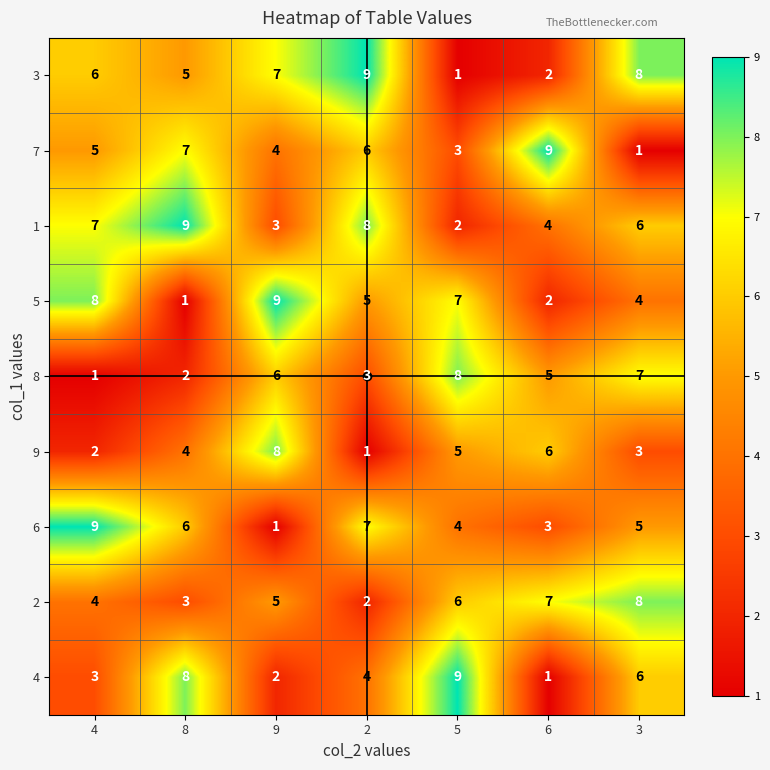

What is the minimum value shown in the chart?

1